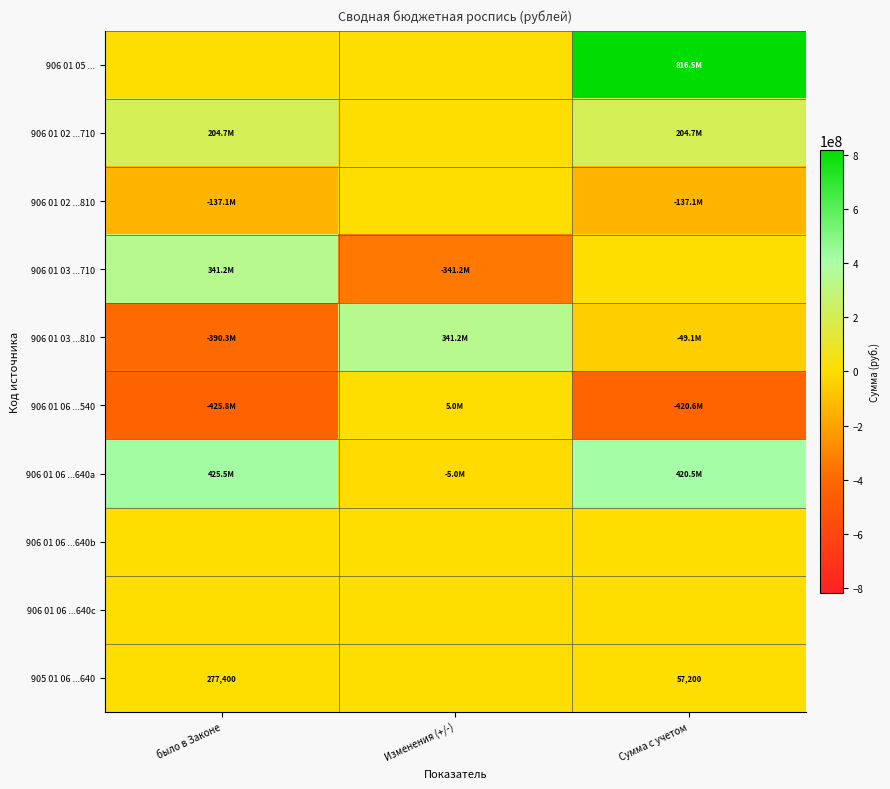

How many categories are shown in the chart?

3